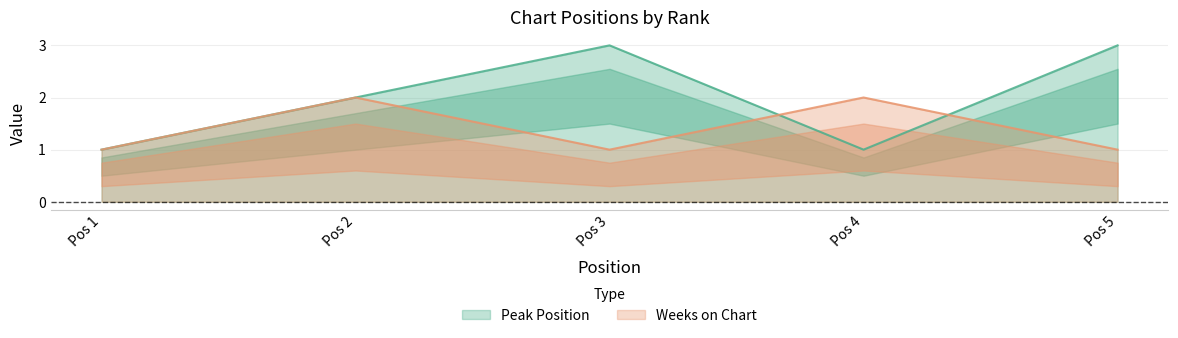

What is the difference between the maximum and minimum values in the Weeks on Chart series?

1